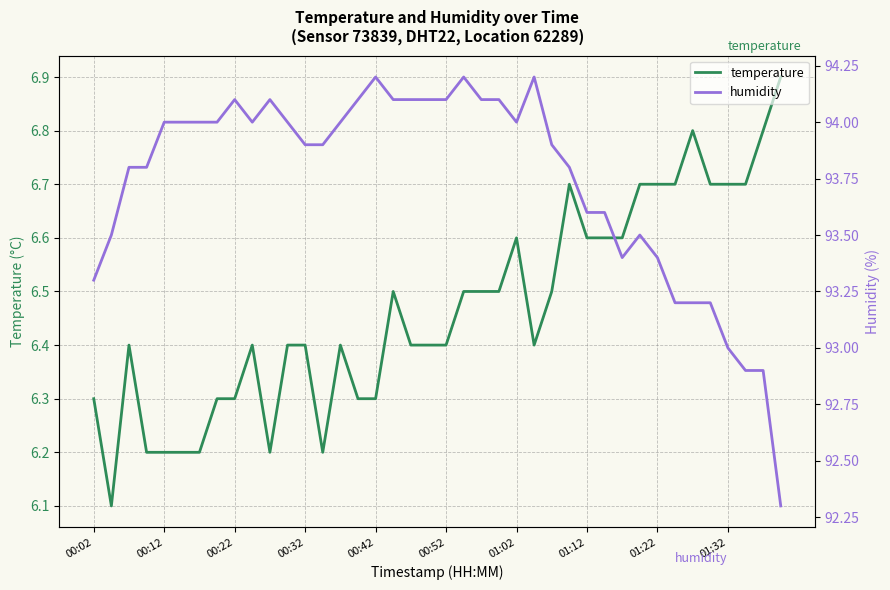

How many lines are shown in the chart?

2